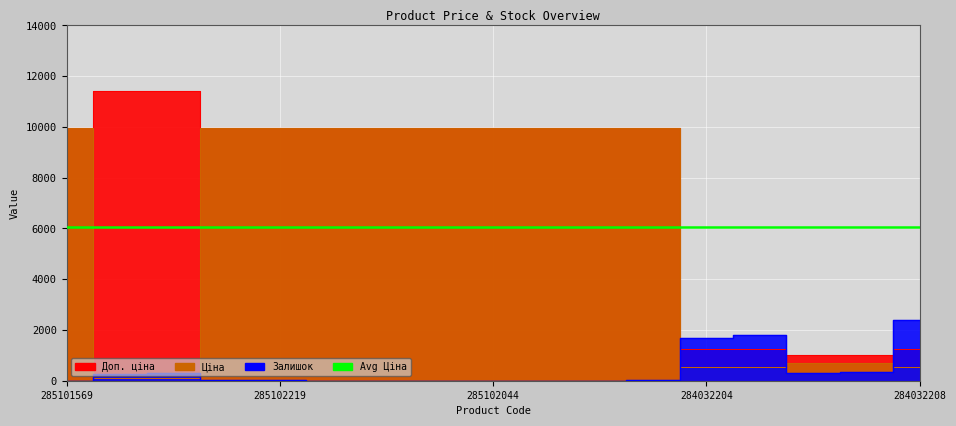

Is the value of Ціна at 285102219 greater than the value of Доп. ціна at 285101569?

No